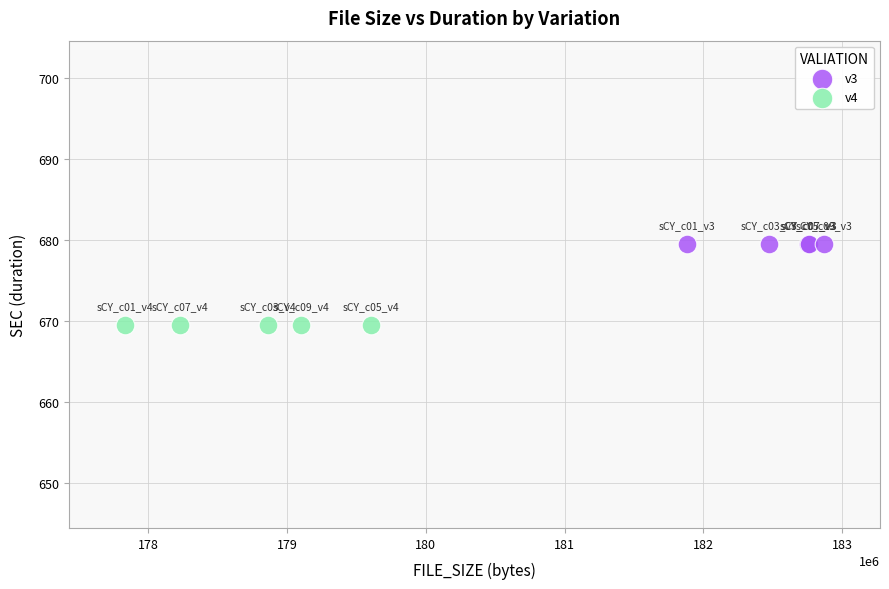

Which series reaches the minimum Y coordinate?

v4